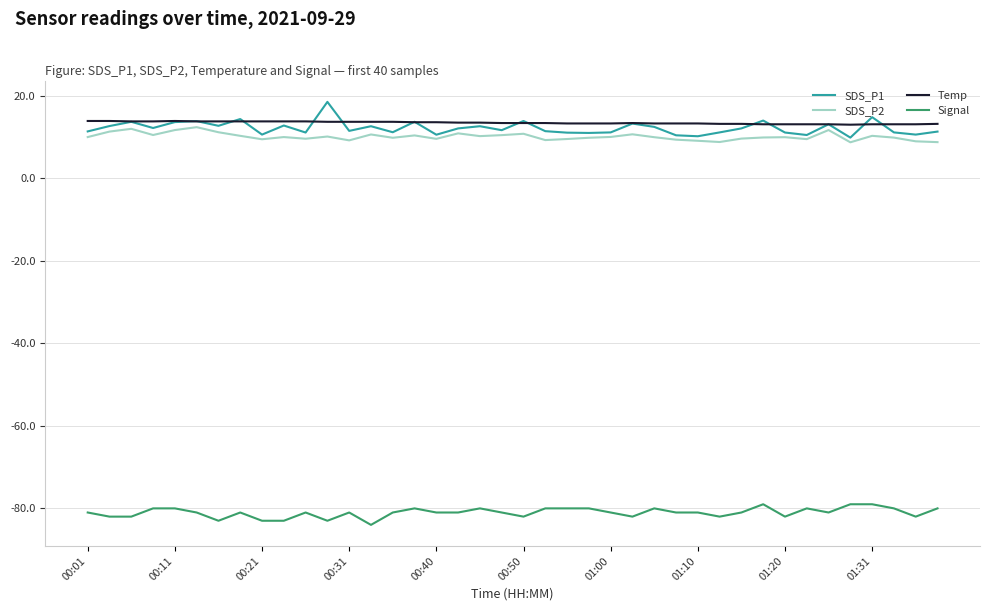

True or false: Signal and SDS_P2 cross at least once.

False